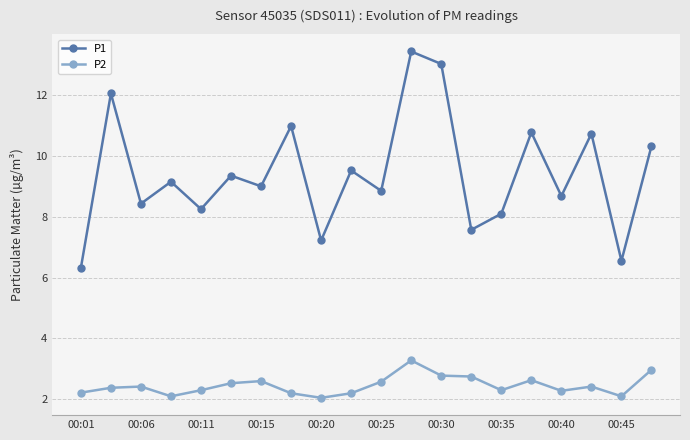

At how many categories does at least one series exceed 5?

20